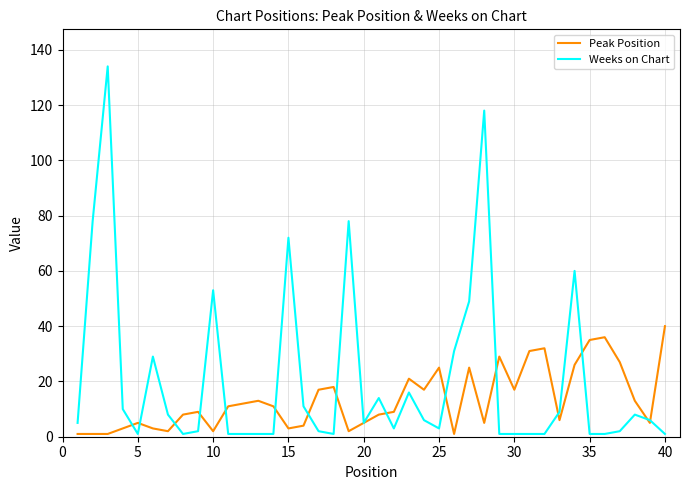

Reading left to right, transcribe all the data shown in this chart.

Peak Position: 1	1	1	3	5	3	2	8	9	2	11	12	13	11	3	4	17	18	2	5	8	9	21	17	25	1	25	5	29	17	31	32	6	26	35	36	27	13	5	40
Weeks on Chart: 5	78	134	10	1	29	8	1	2	53	1	1	1	1	72	11	2	1	78	5	14	3	16	6	3	31	49	118	1	1	1	1	9	60	1	1	2	8	6	1